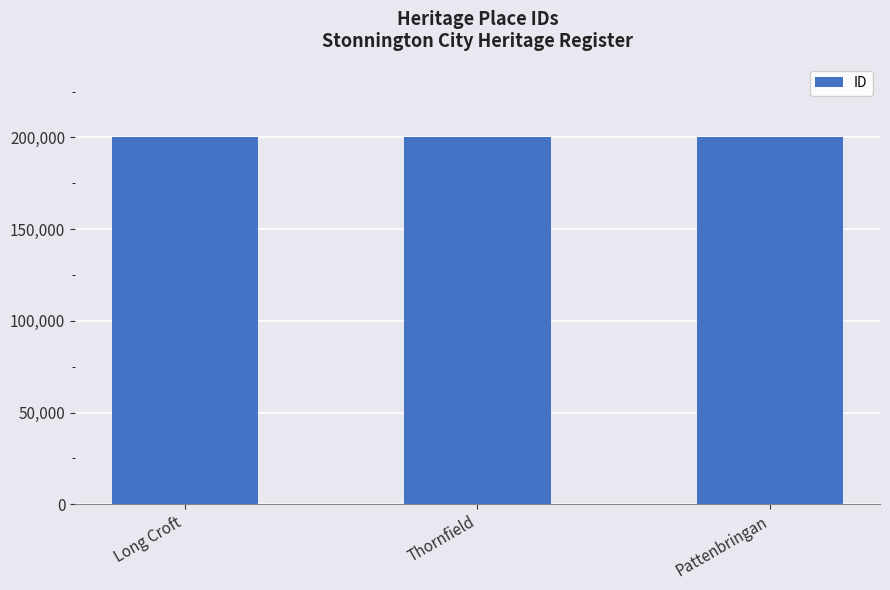

Read the value at Thornfield, to the nearest 10.

200120